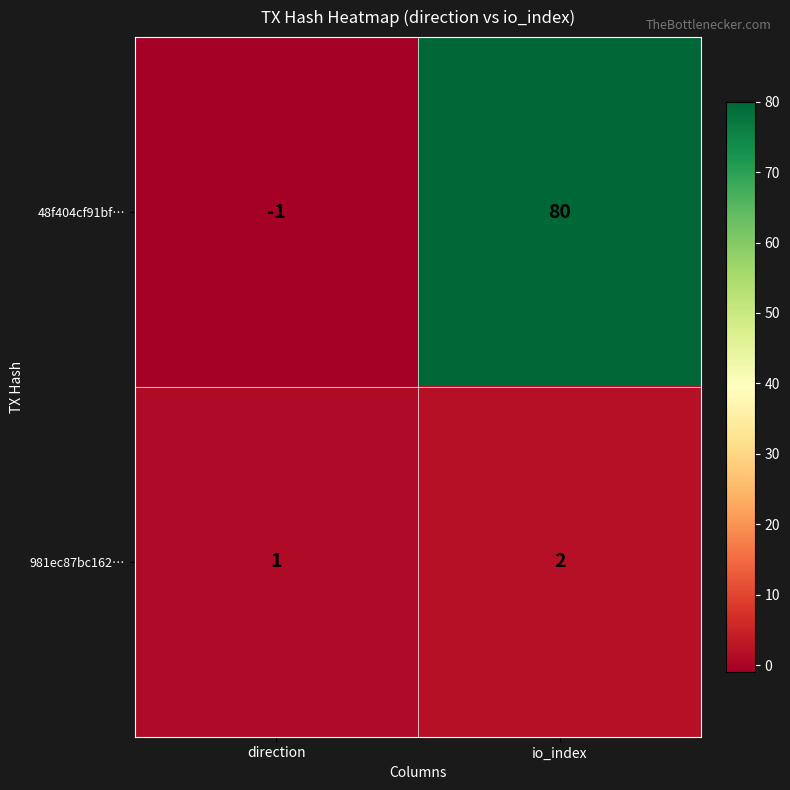

Rank the series by their average value, from lowest to highest.

981ec87bc162…, 48f404cf91bf…